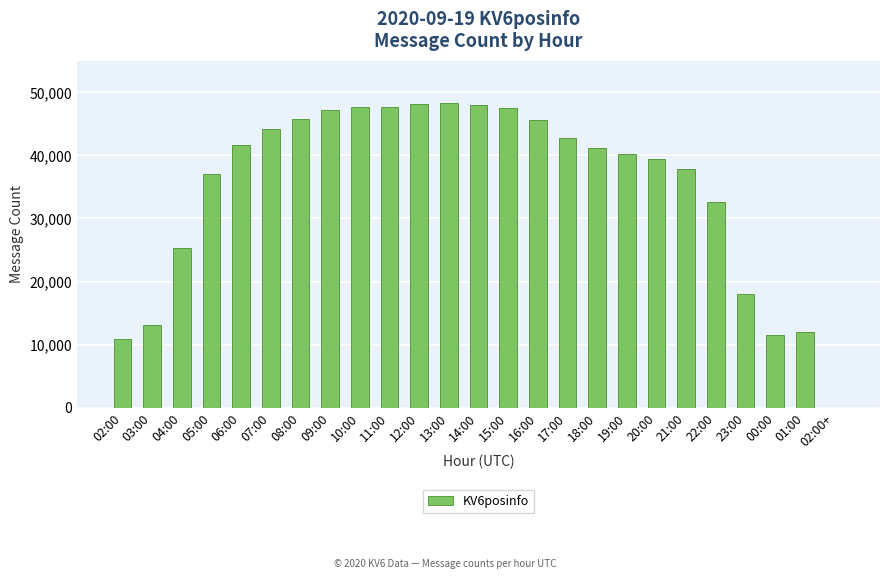

What is the ratio of the value at 00:00 to the value at 21:00?

0.3